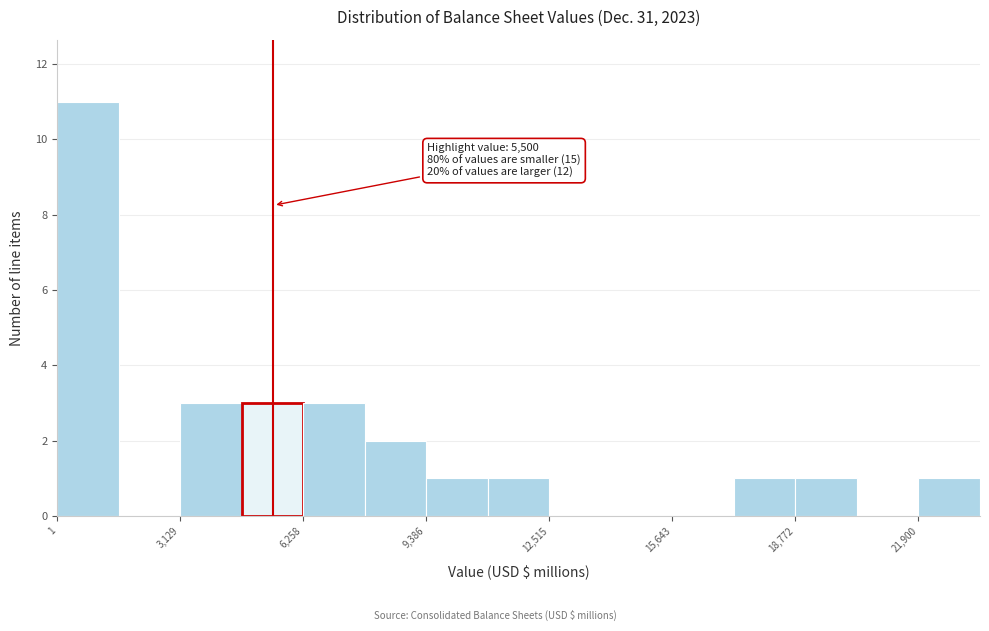

Read against the x-axis, roughly where is the centre of the tallest bar?

1000